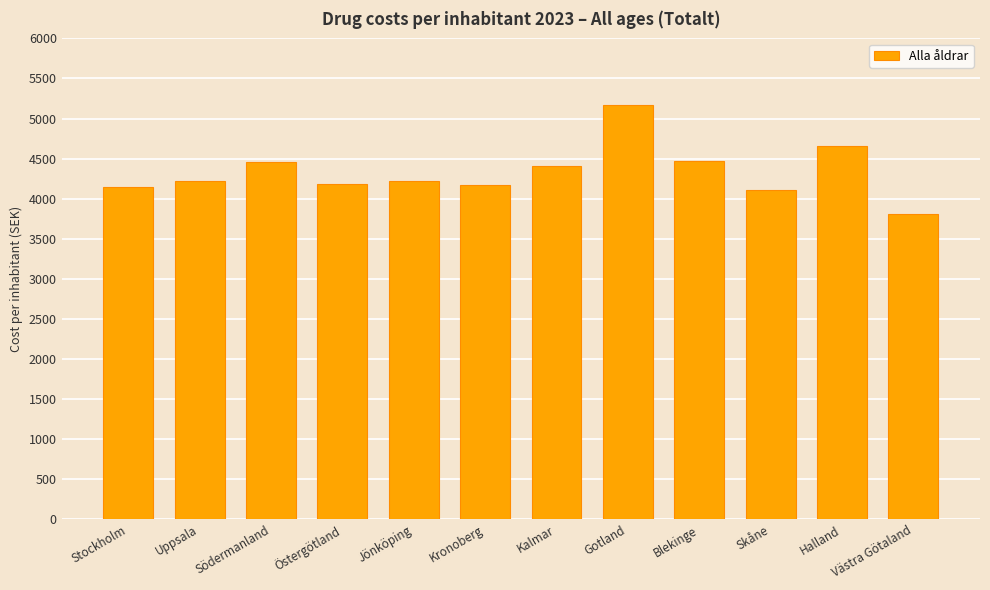

What is the ratio of the value at Skåne to the value at Södermanland?

0.9